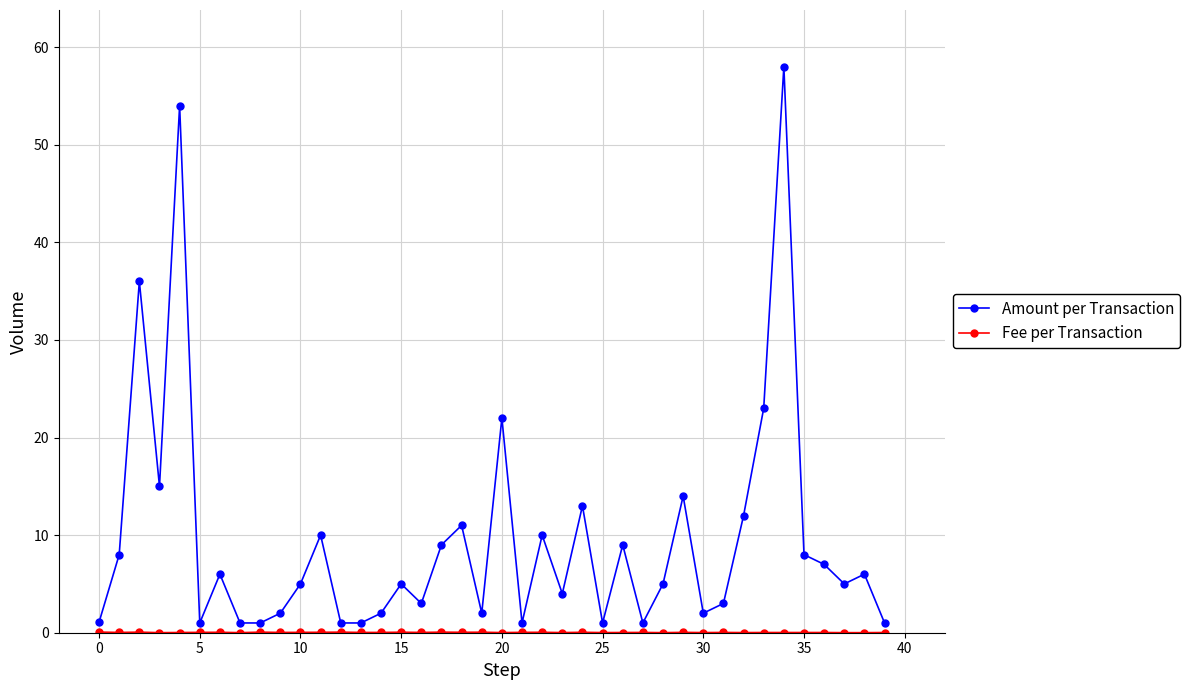

Which series has the largest total across all categories?

Amount per Transaction